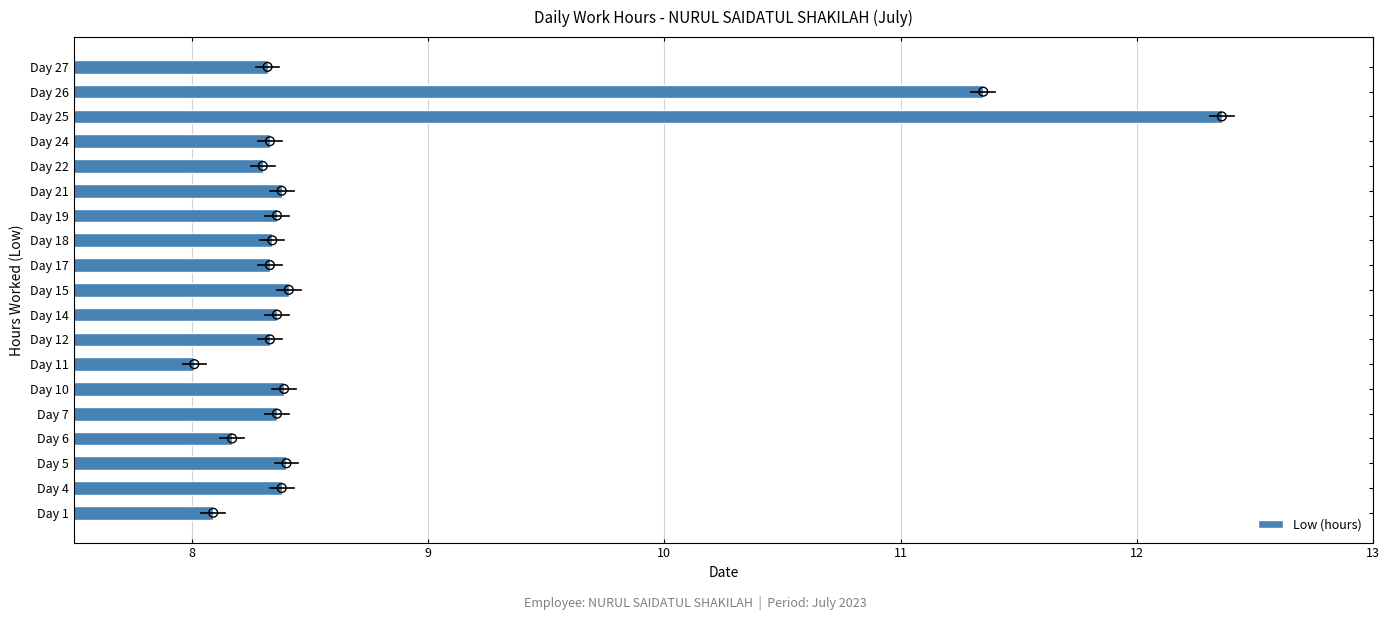

What is the difference between the maximum and second lowest values in the Low (hours) series?

4.3